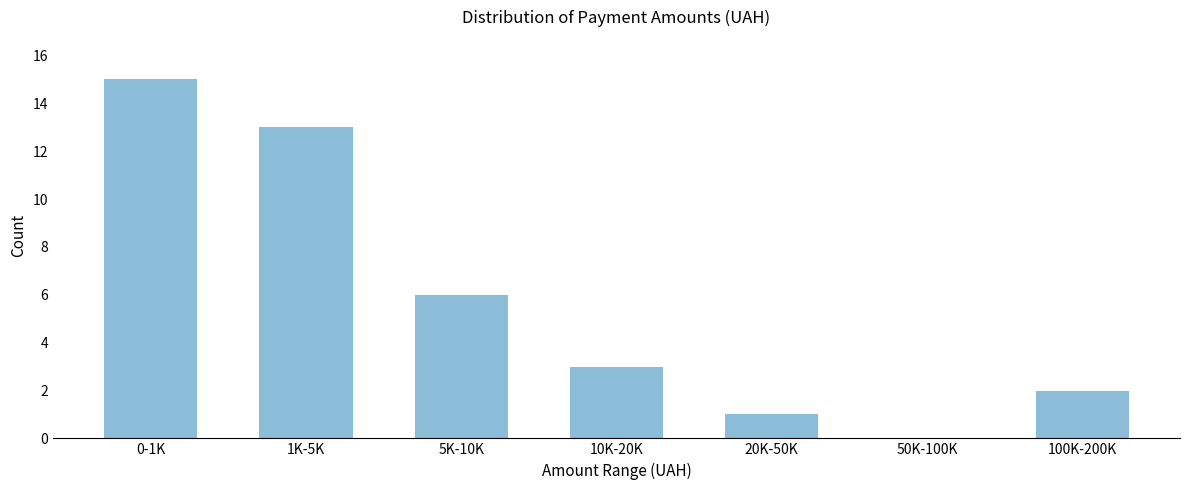

Reading left to right, transcribe all the data shown in this chart.

0-1K=15	1K-5K=13	5K-10K=6	10K-20K=3	20K-50K=1	50K-100K=0	100K-200K=2